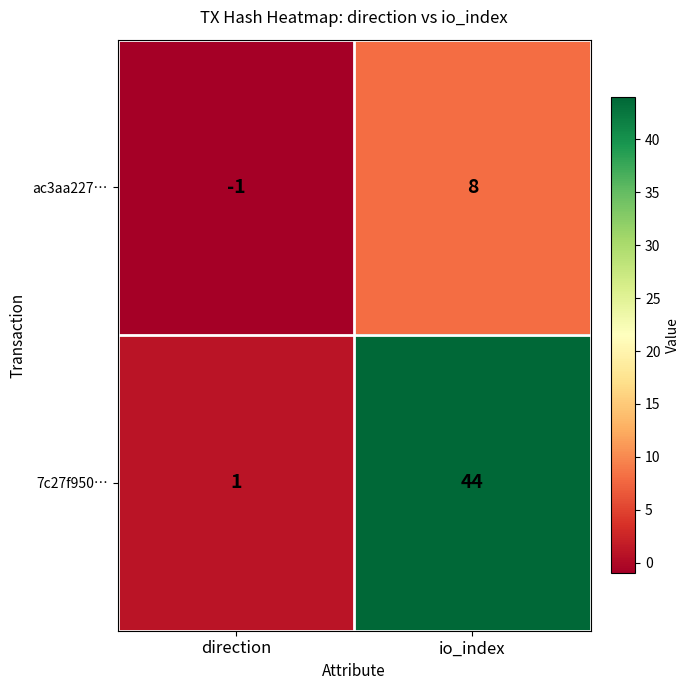

Reading left to right, what are all the values shown in this chart?

ac3aa227…: -1	8
7c27f950…: 1	44